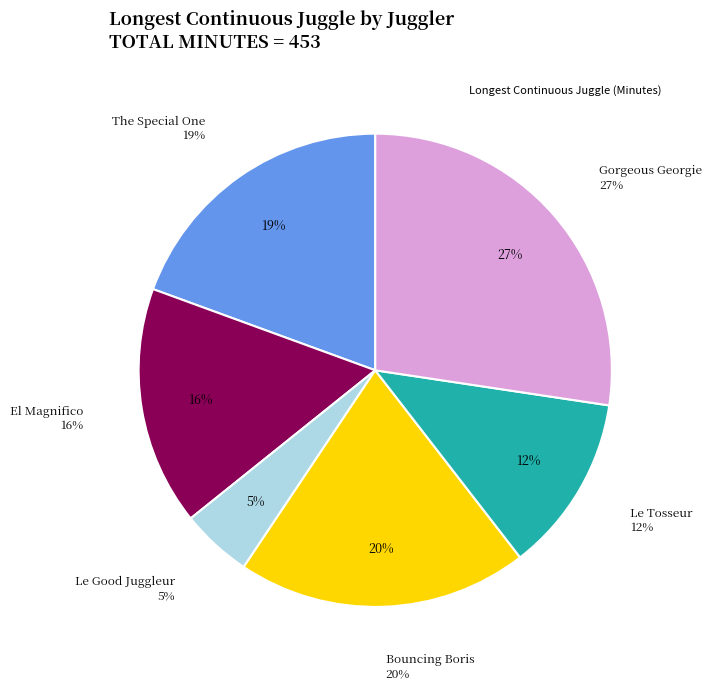

Which has a higher value, El Magnifico or Le Tosseur?

El Magnifico